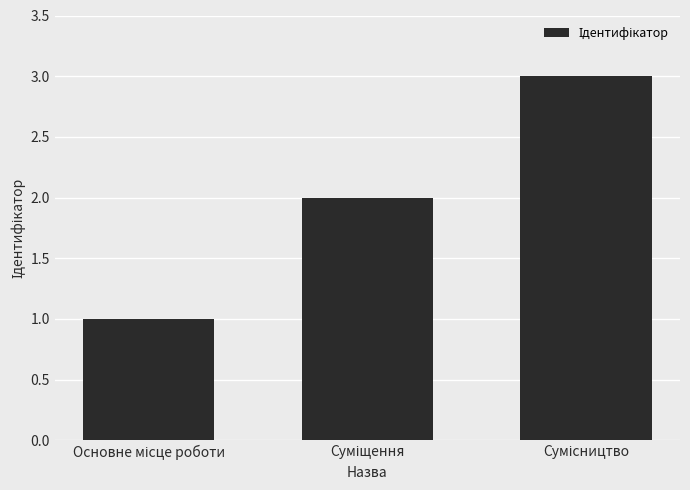

Are the bars grouped side by side (vs. stacked)?

No